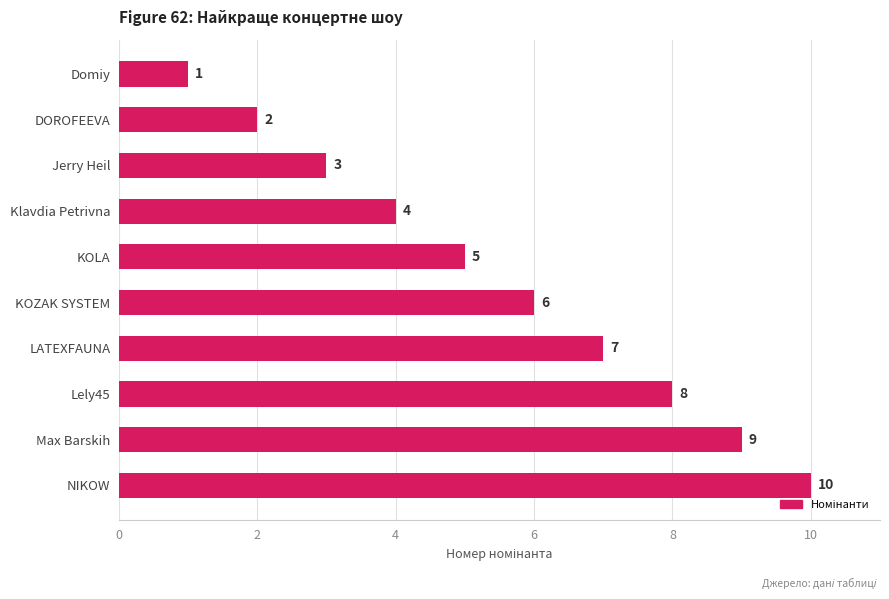

Does the chart contain stacked bars?

No